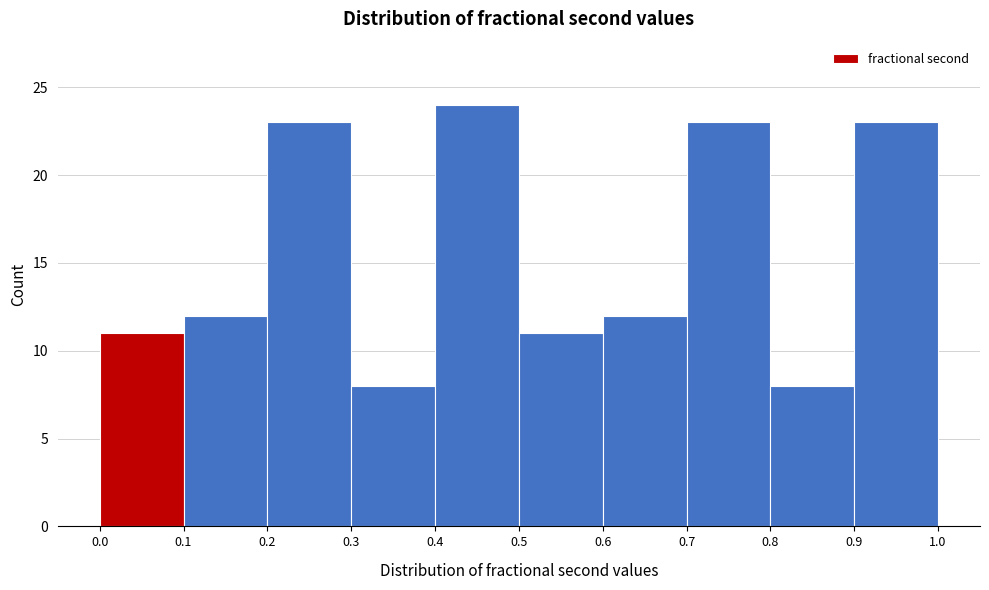

Reading left to right, transcribe this chart: for each bar, give the range it covers on the x-axis and its height. The values are not printed on the chart, so give them approximately, as read against the axis.

0.0 to 0.1: 11
0.1 to 0.2: 12
0.2 to 0.3: 23
0.3 to 0.4: 8
0.4 to 0.5: 24
0.5 to 0.6: 11
0.6 to 0.7: 12
0.7 to 0.8: 23
0.8 to 0.9: 8
0.9 to 1.0: 23